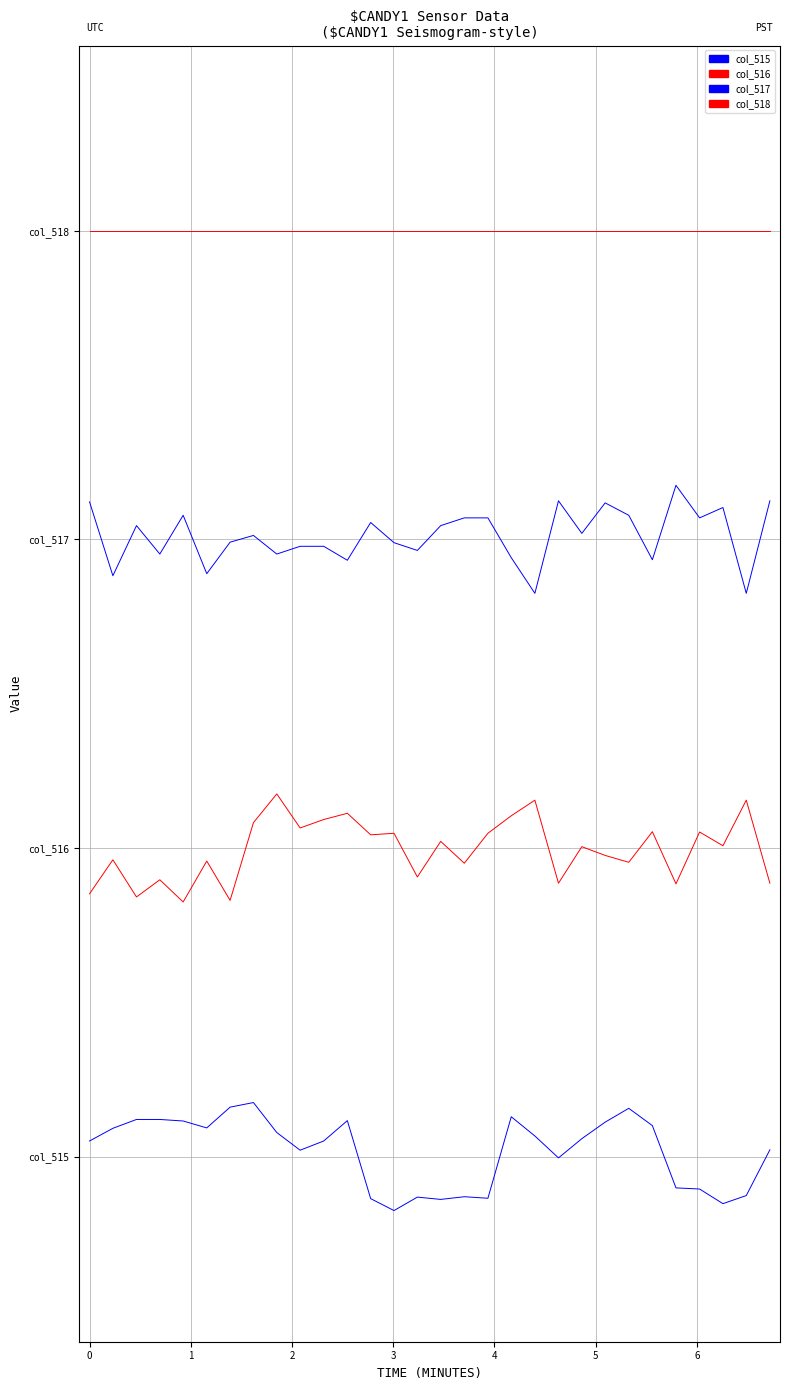

At which label does col_517 first exceed 2?

−1